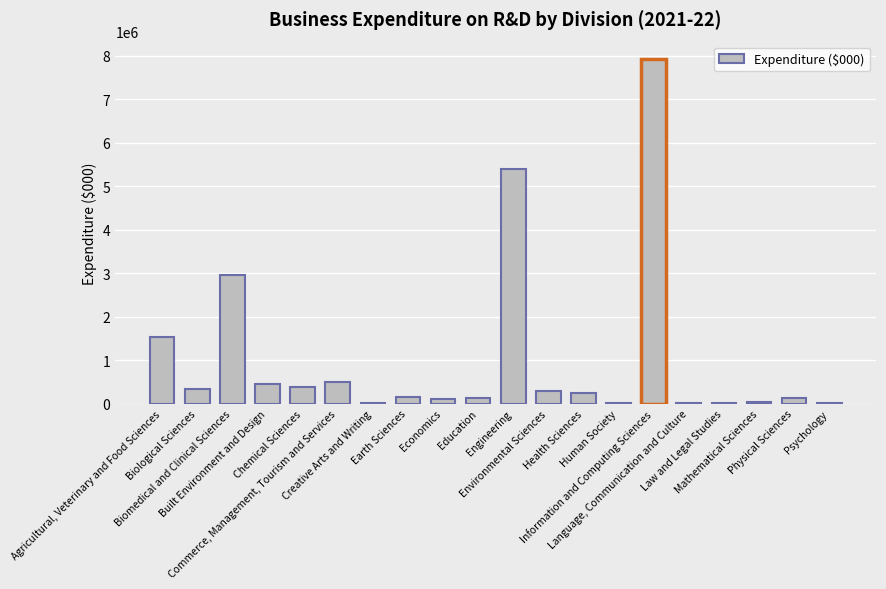

What is the sum of all values?

20638833